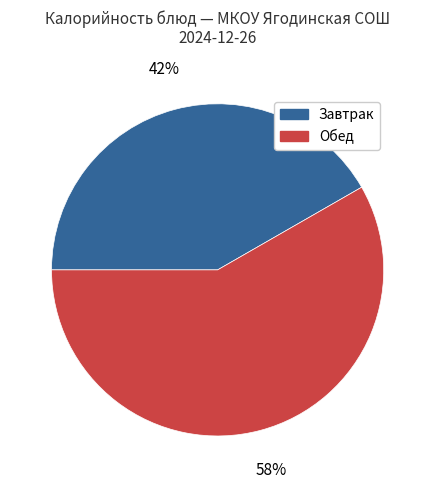

What is the ratio of the value at Завтрак to the value at Обед?

0.7